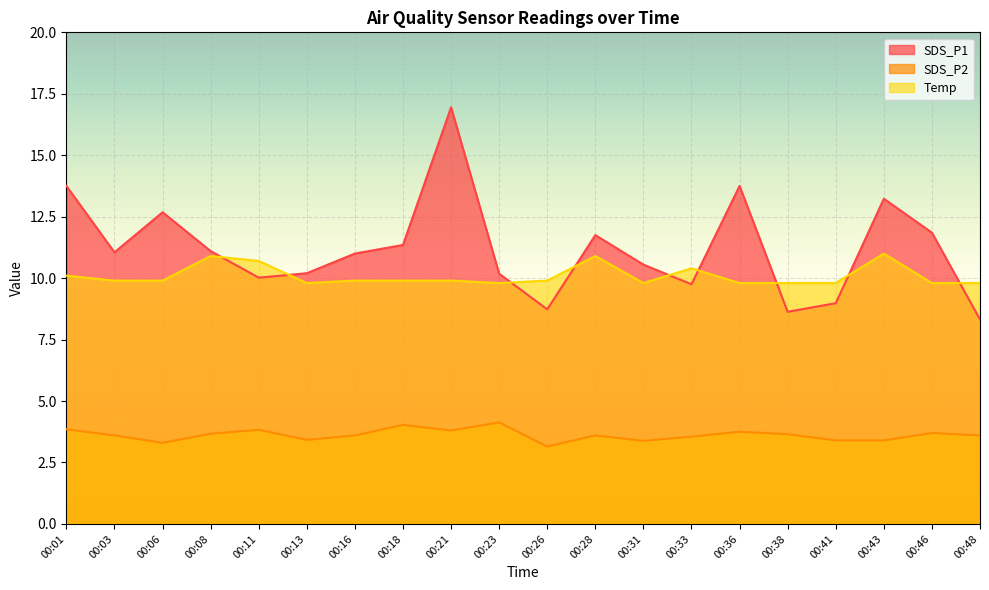

How many interior local valleys does the Temp series have?

3